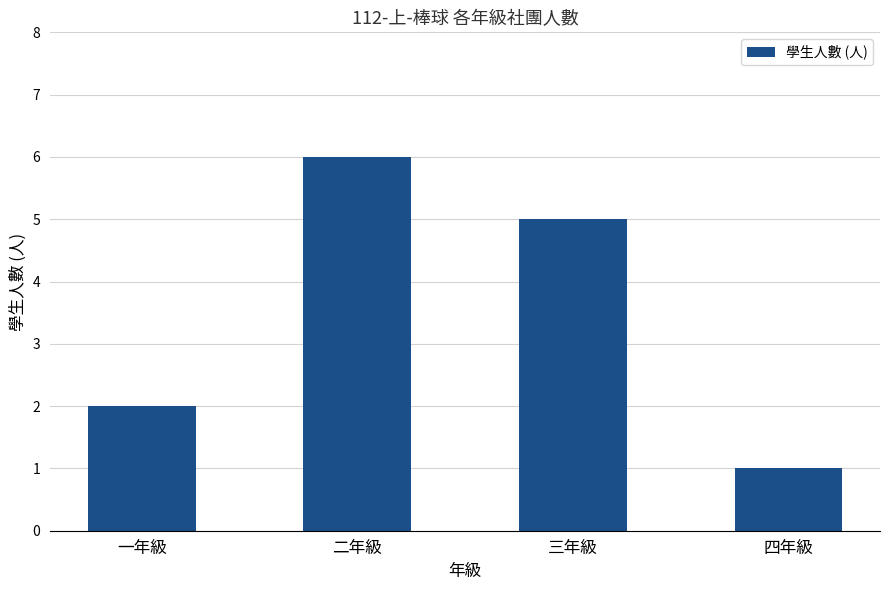

List the labels in order of value, largest first.

二年級, 三年級, 一年級, 四年級